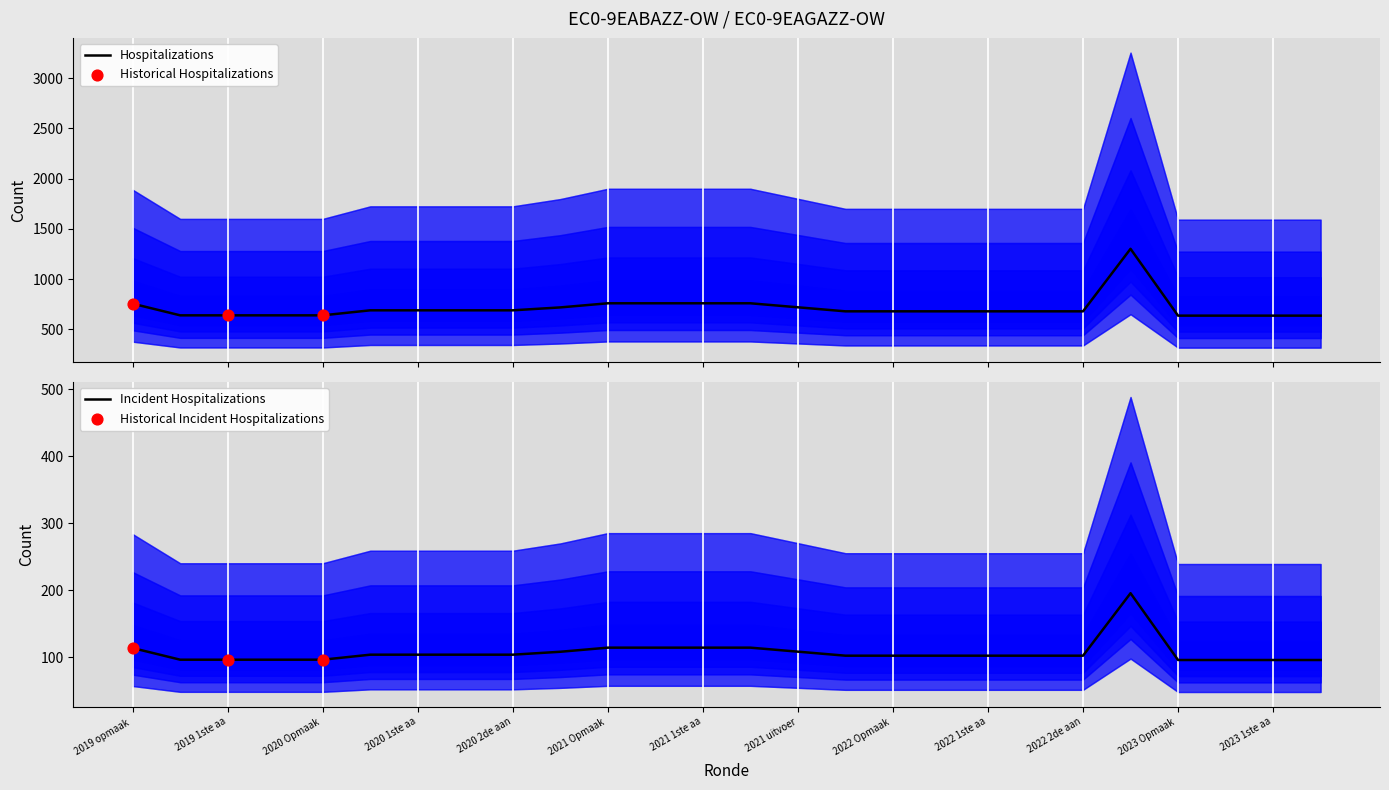

What is the lowest value of the Hospitalizations series?

637